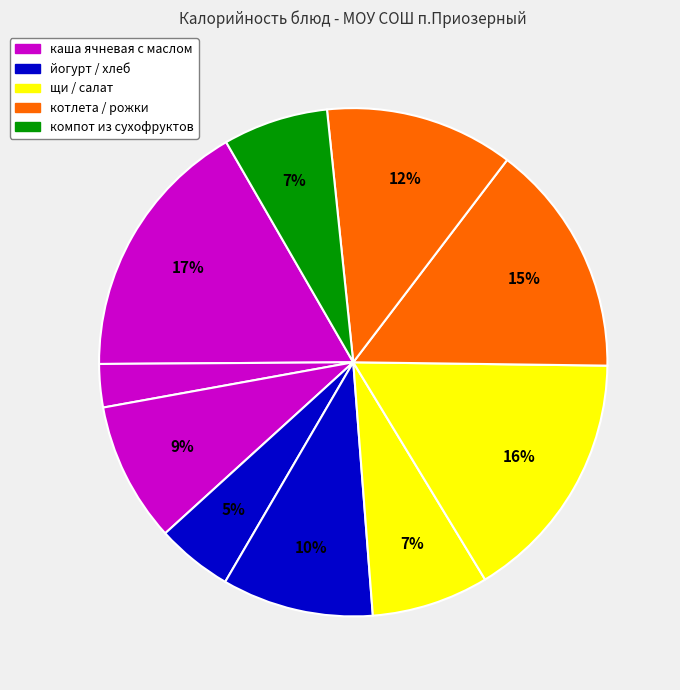

To the nearest percent, what is the average slice percentage?

10%